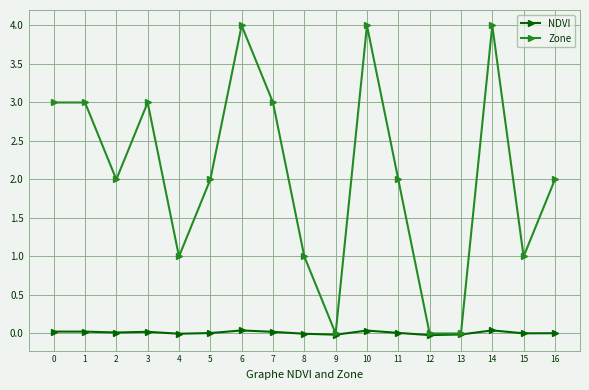

Does the chart have visible grid lines?

Yes